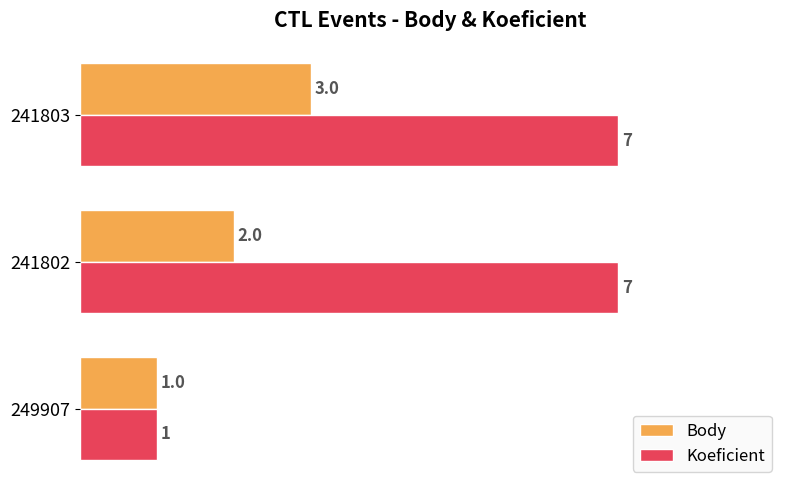

What are all the series names shown in the legend?

Body, Koeficient